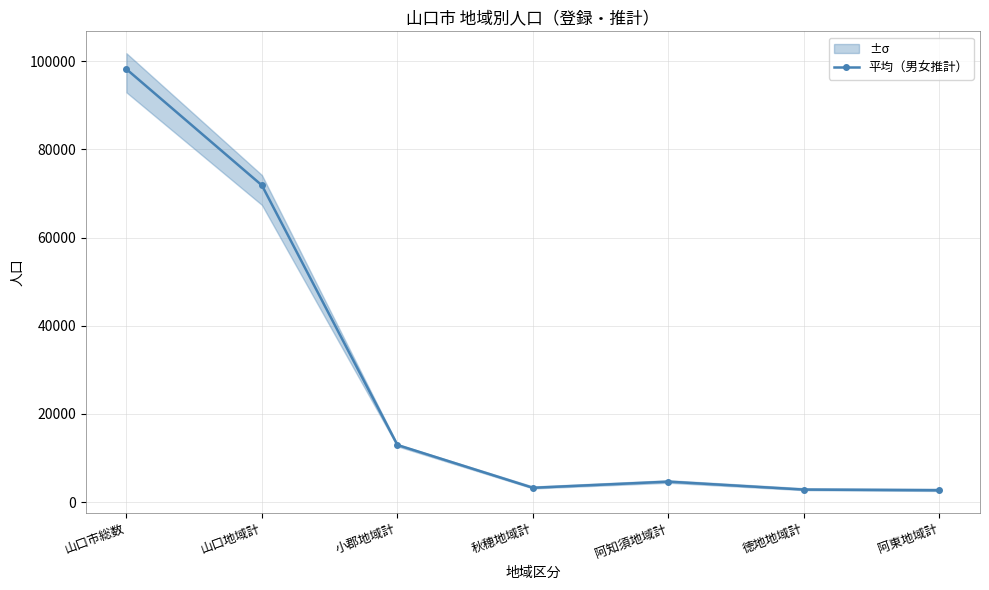

What is the change in value from 秋穂地域計 to 阿知須地域計?

+1398.5